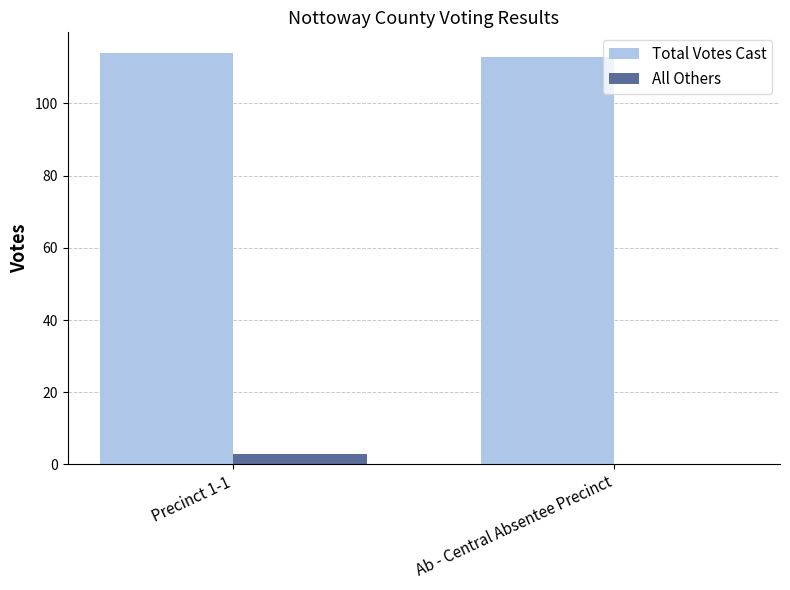

Which category has the highest value in the All Others series?

Precinct 1-1